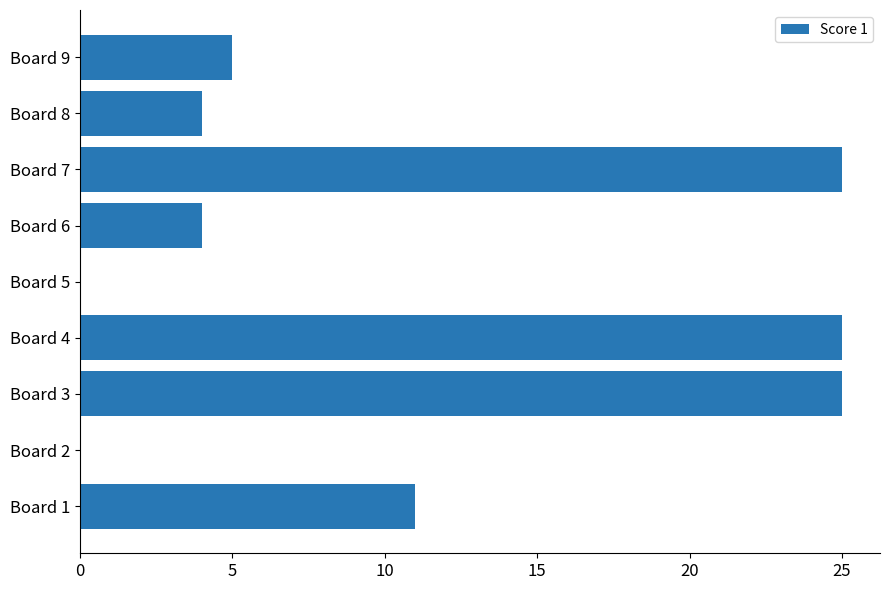

Reading bottom to top, what are all the values shown in this chart?

Board 1=11	Board 2=0	Board 3=25	Board 4=25	Board 5=0	Board 6=4	Board 7=25	Board 8=4	Board 9=5